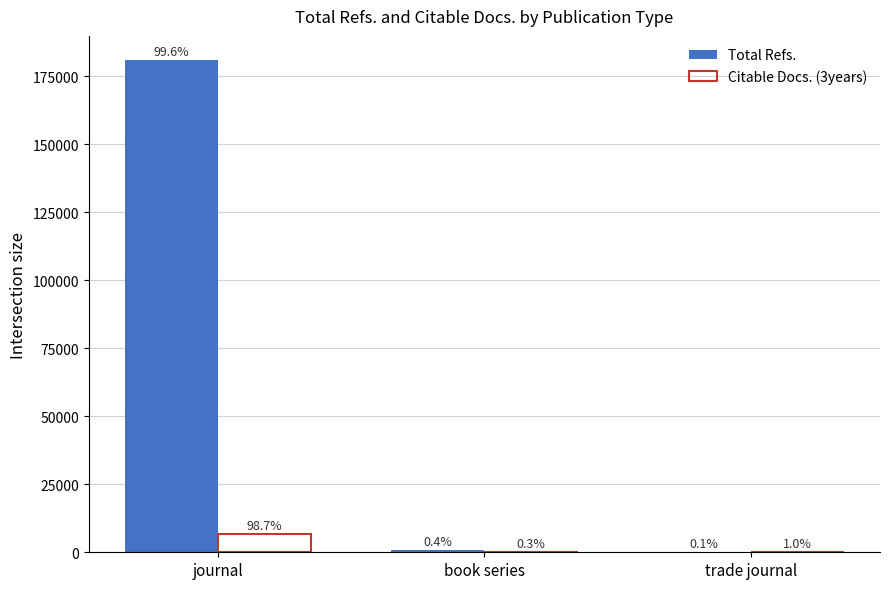

How many groups of bars are there?

3